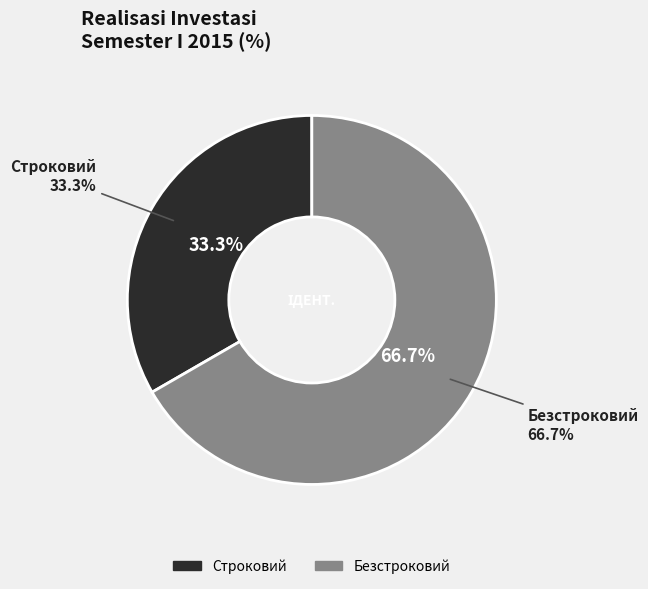

Which category has the biggest portion of the pie?

Безстроковий